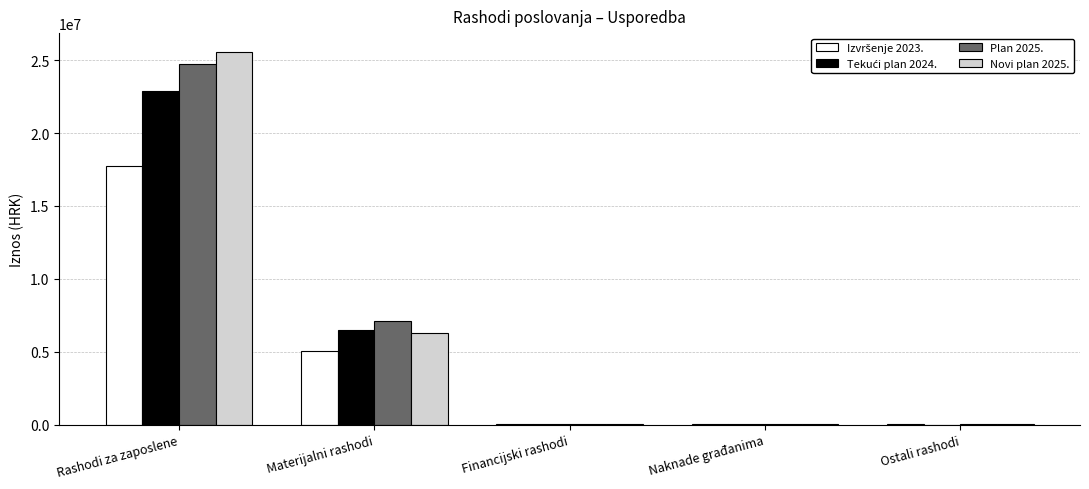

What is the maximum value shown in the chart?

25581800.0